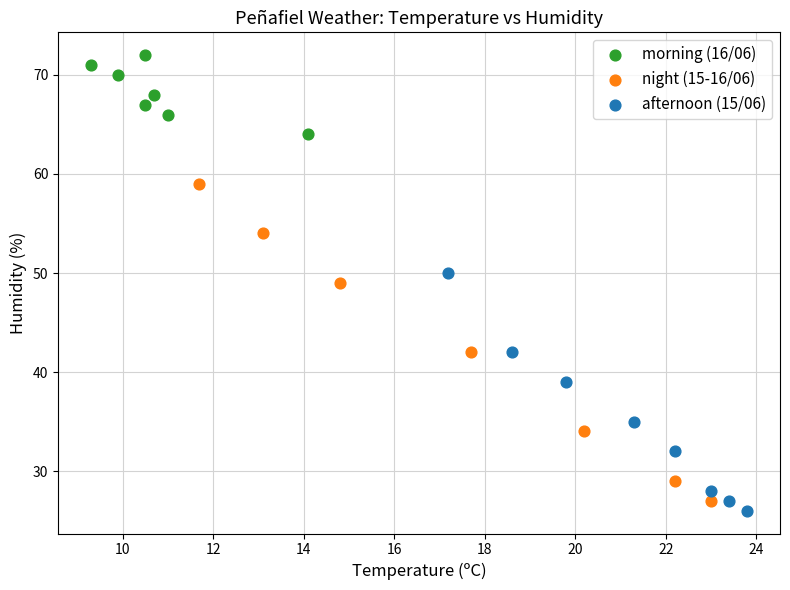

Which series has the widest spread of Y values?

night (15-16/06)